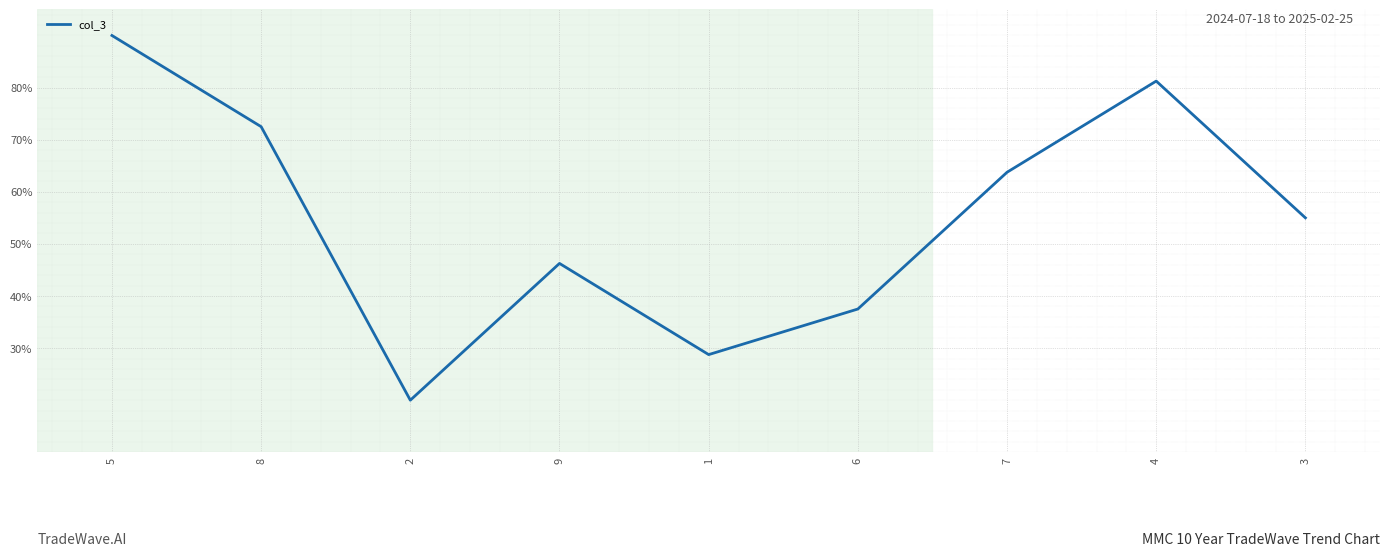

What is the smallest value displayed?

20.0